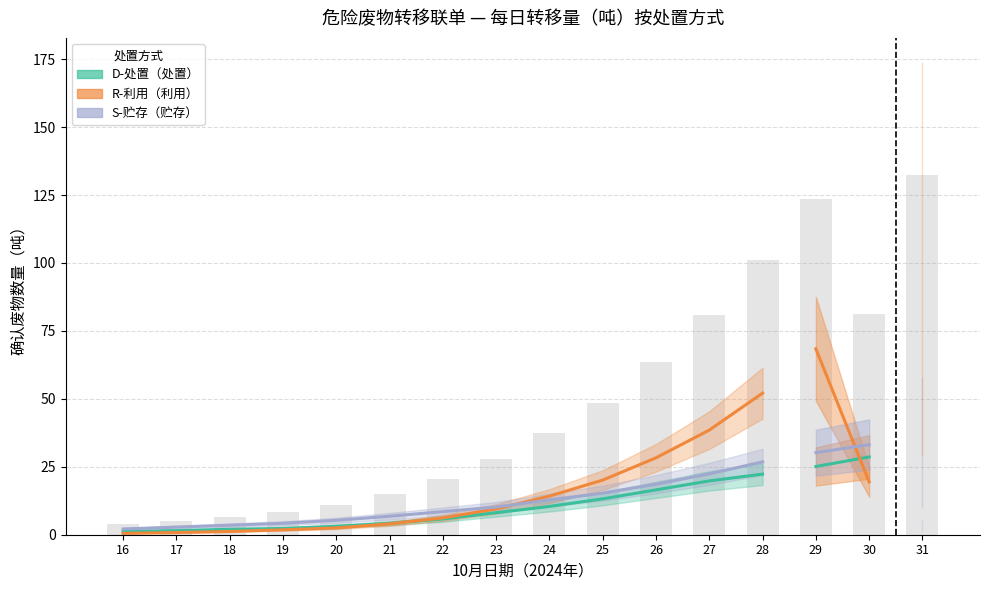

How many data points does each series have?

13